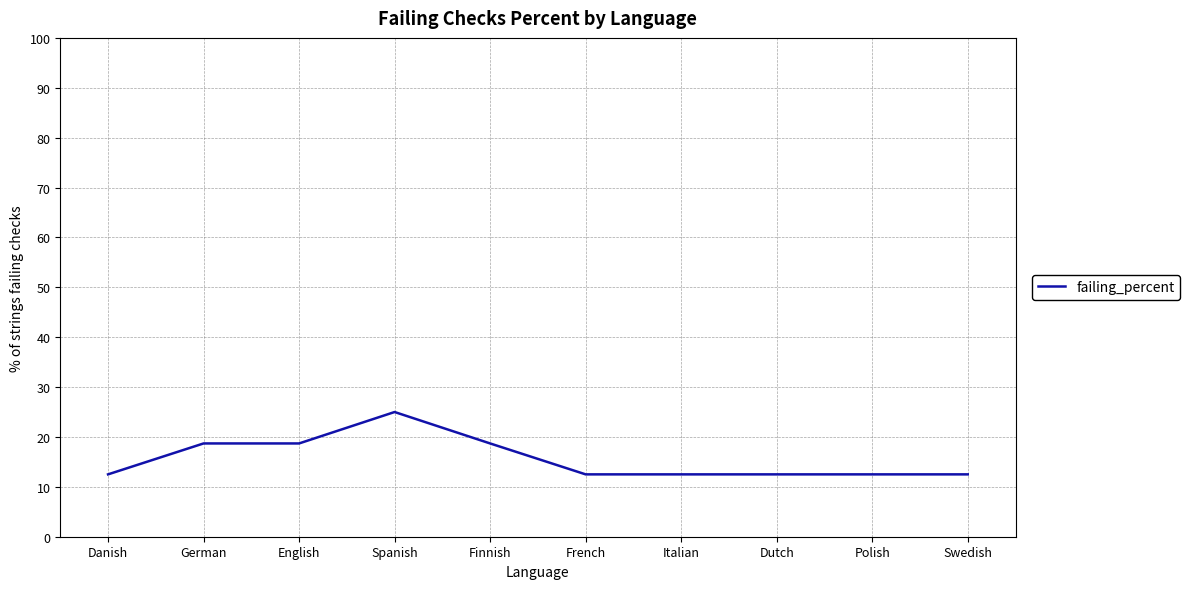

What is the change in value from English to Polish?

-6.2